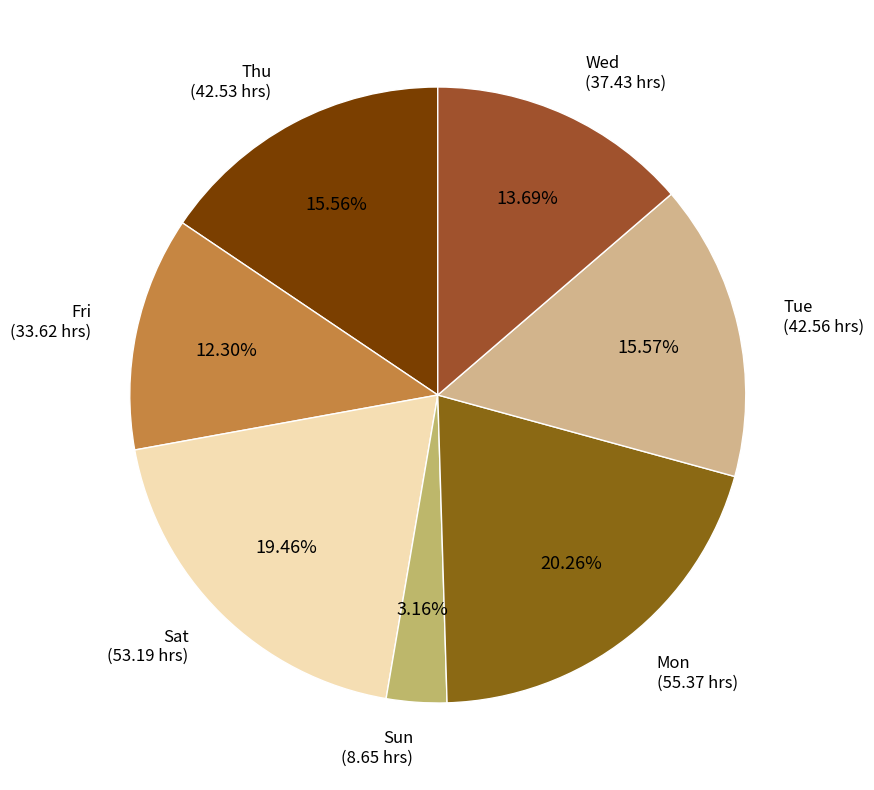

True or false: Wed accounts for 1% of the total.

False